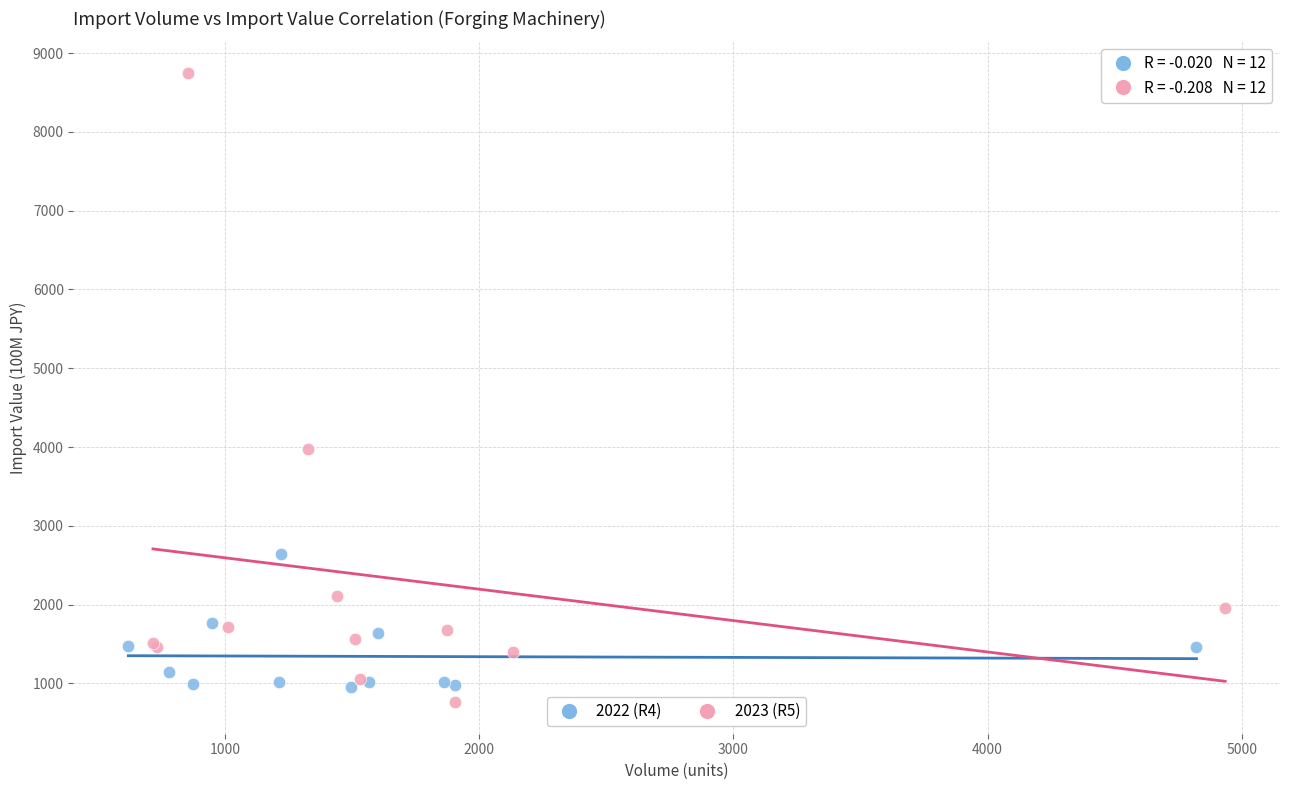

Which series has the widest spread of Y values?

2023 (R5)